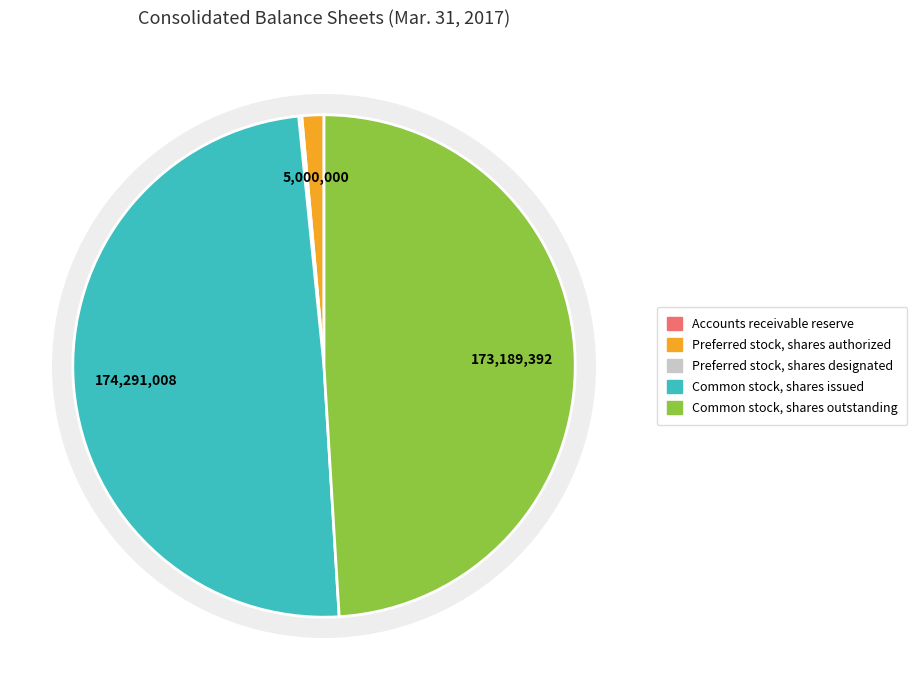

True or false: Preferred stock, shares designated accounts for 0% of the total.

True